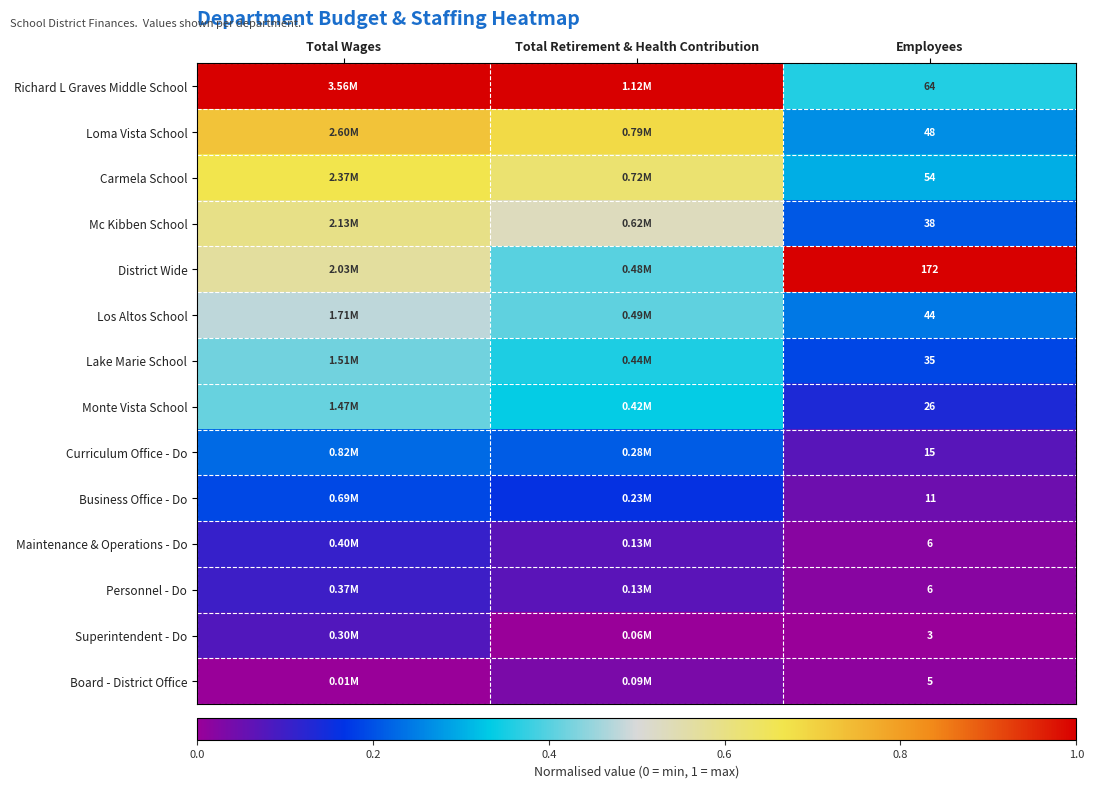

True or false: Lake Marie School has a value of 0.4 at Total Wages.

True